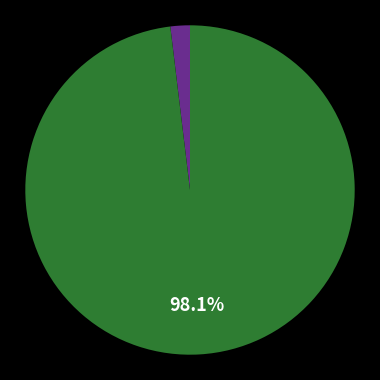

Is there any slice that represents more than half of the pie?

Yes